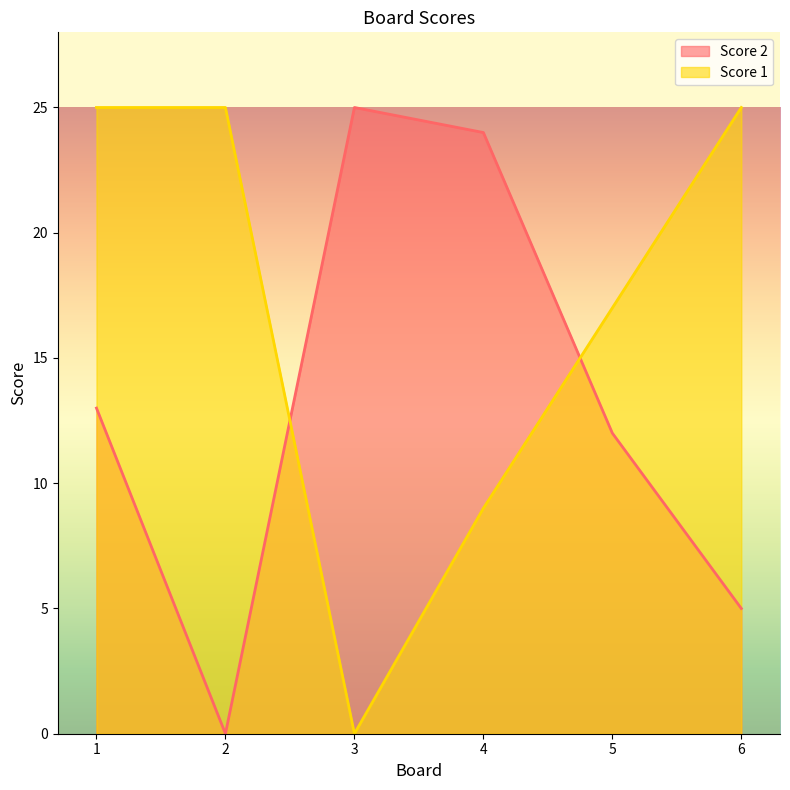

Count the number of categories in the chart.

6